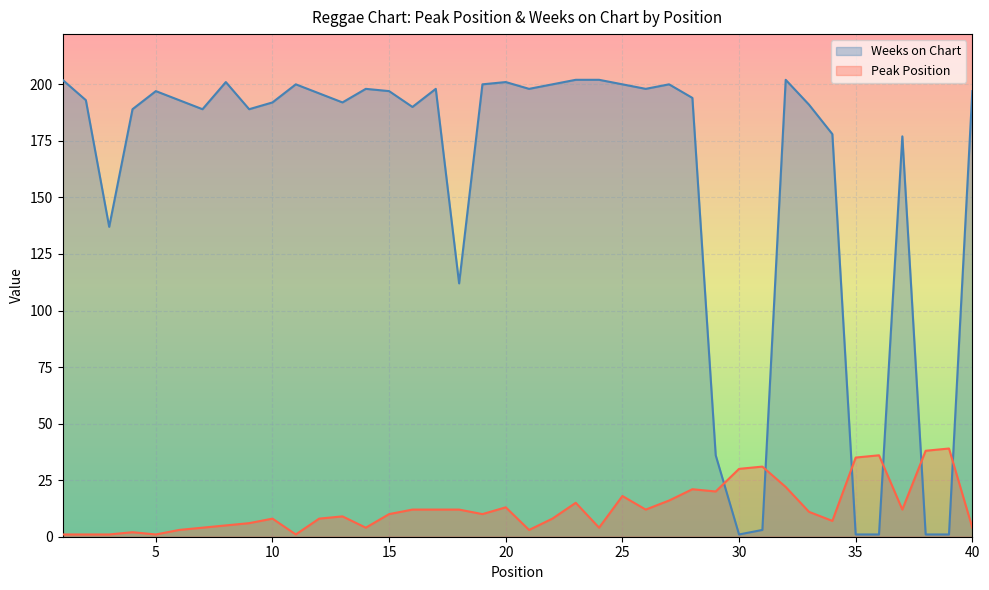

What is the greatest value displayed?

202